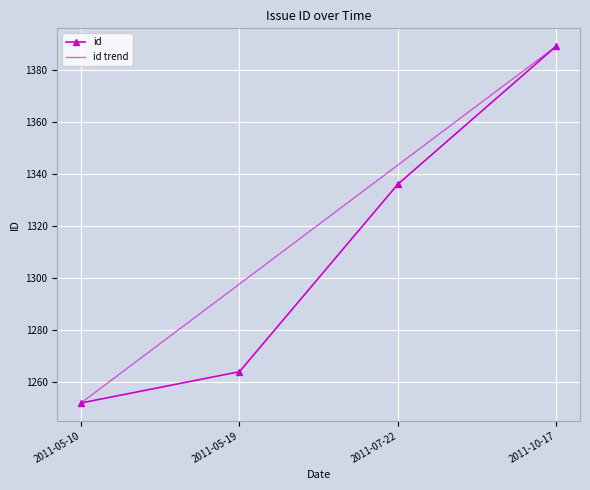

Where does the data first go above 1336?

2011-10-17